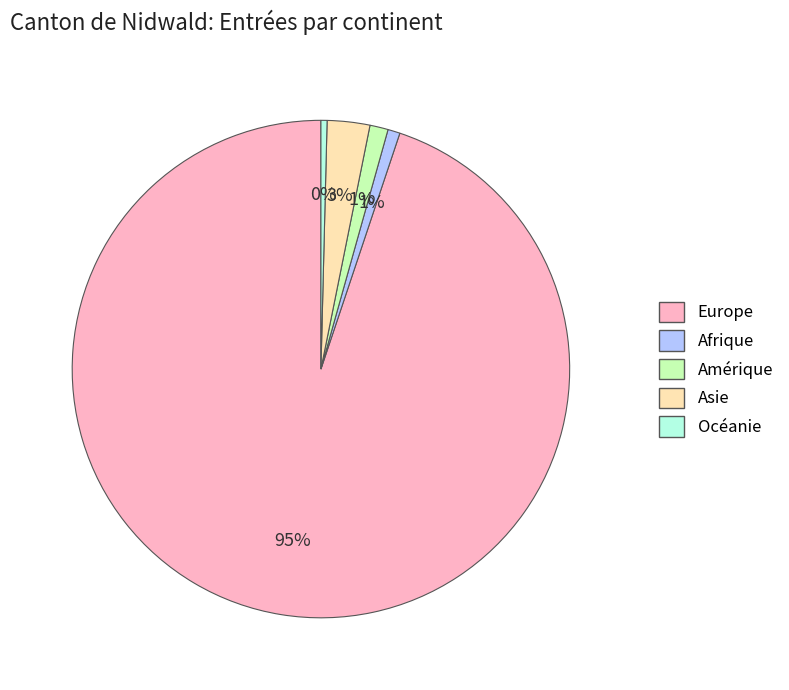

To the nearest percent, what is the average slice percentage?

20%